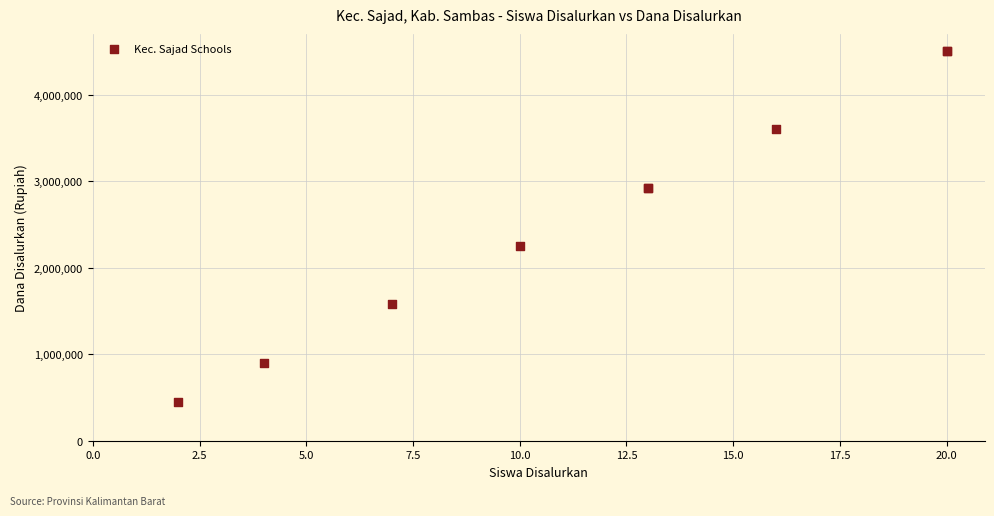

What Y value in the scatter plot is closest to 2475000?

2250000